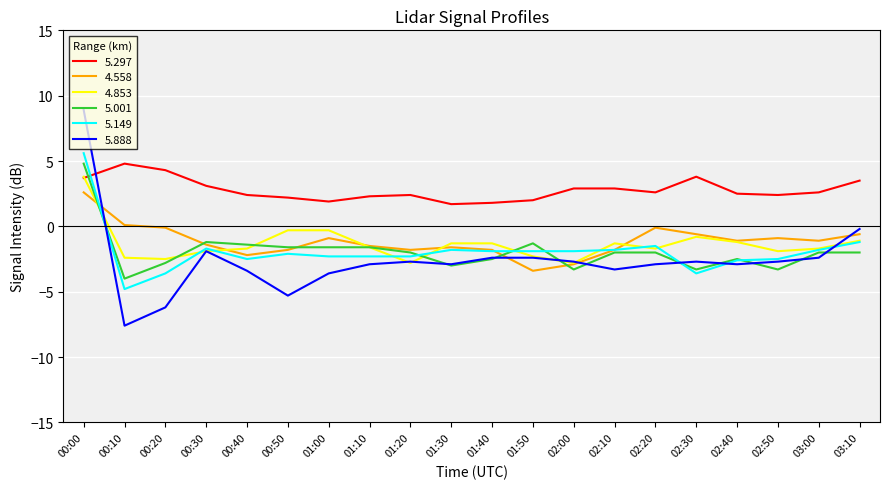

Is it true that 5.149 equals -3.1 at 00:50?

False